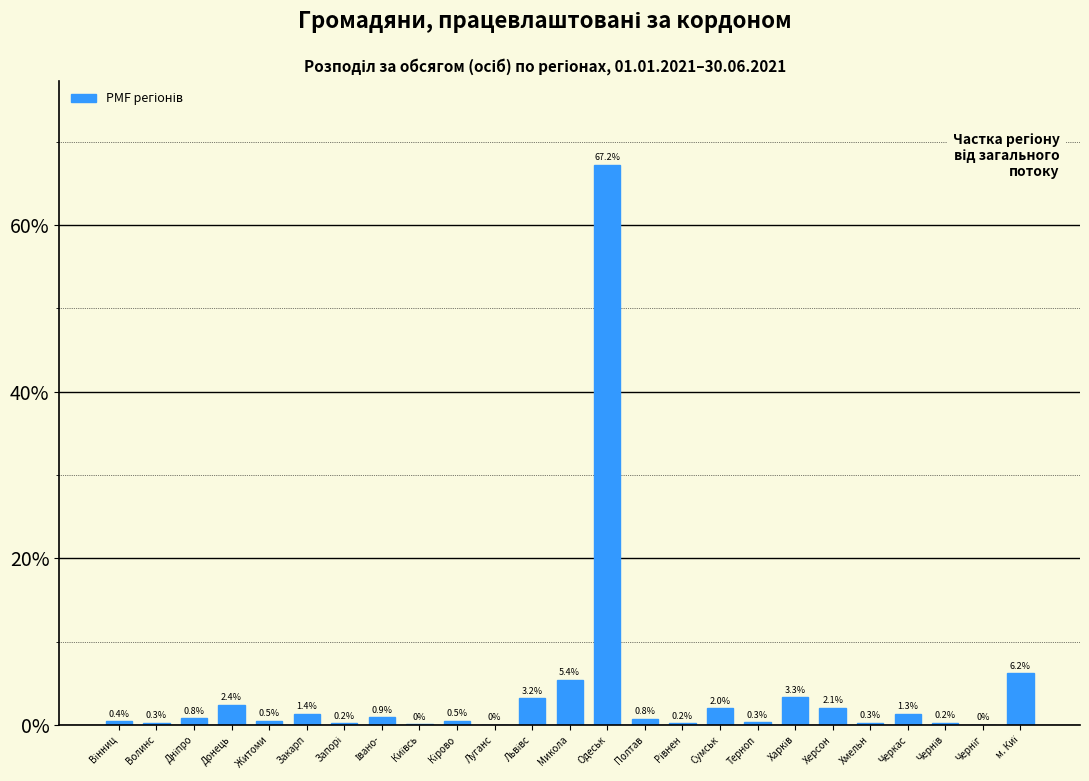

Read the value at Хмельн.

0.3